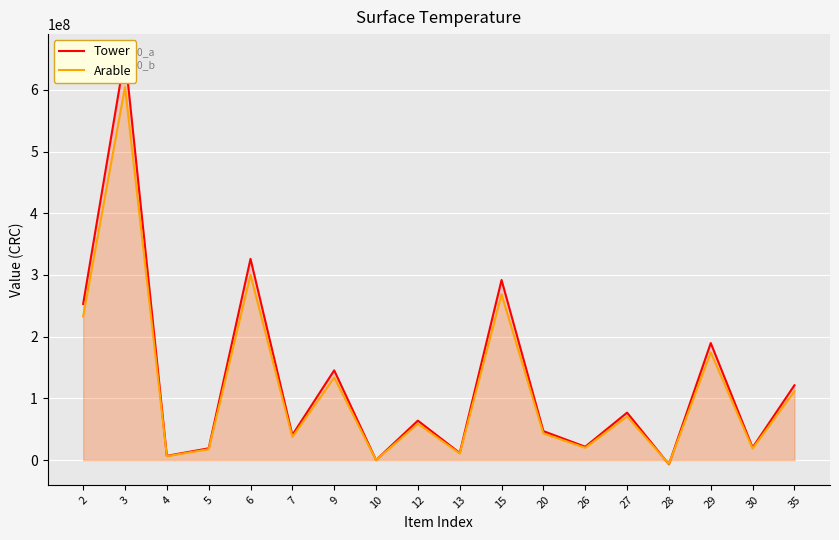

At which label does Arable reach its peak?

3